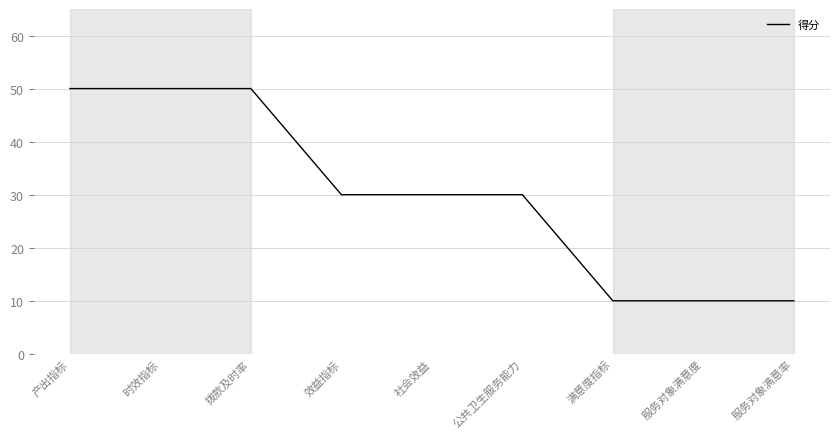

What is the difference between the maximum and minimum values?

40